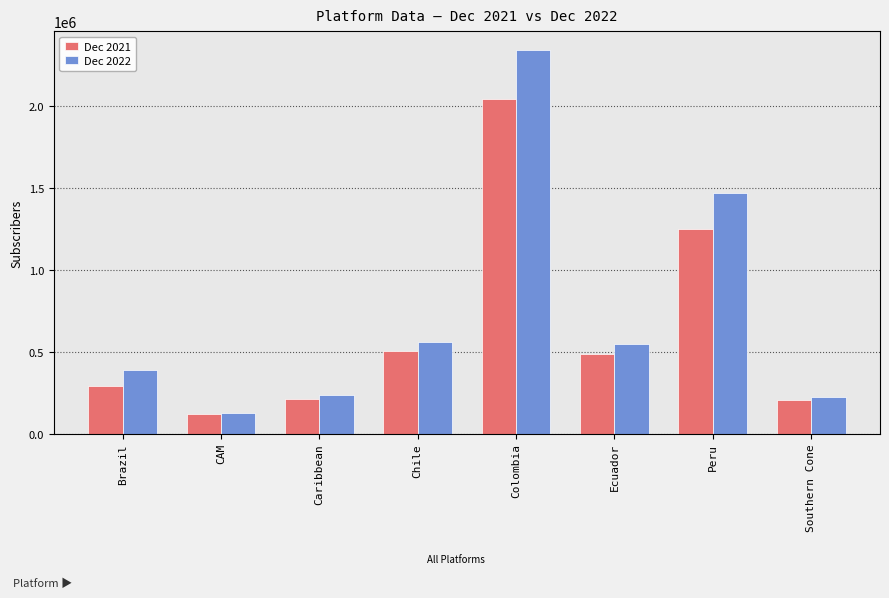

Reading left to right, what are all the values shown in this chart?

Dec 2021: 290867	121832	211766	505007	2046519	486626	1251414	207036
Dec 2022: 387466	127640	233977	561876	2341683	549840	1472604	221965